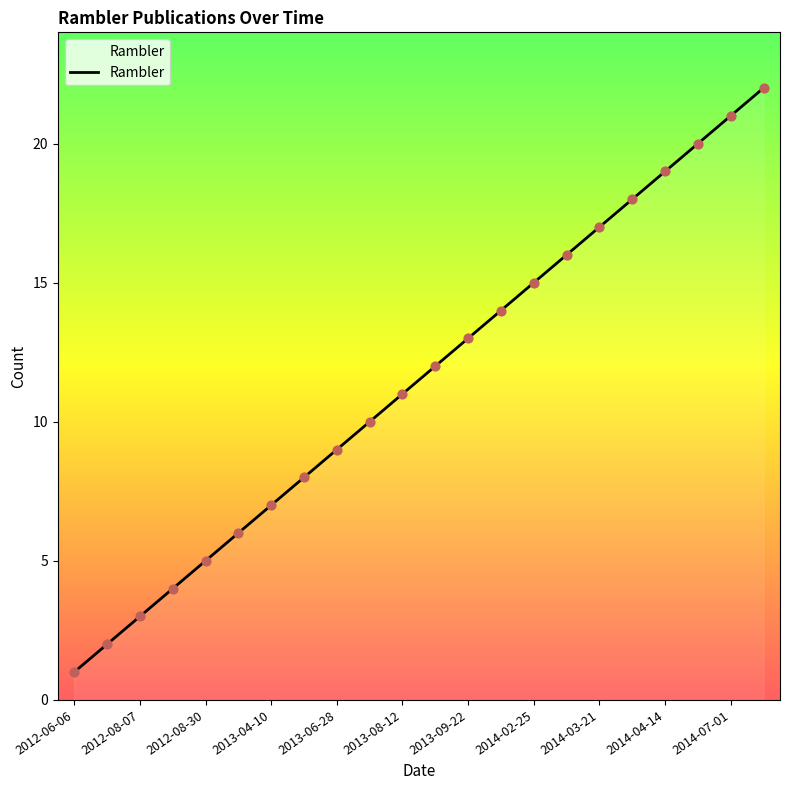

What is the greatest value displayed?

22